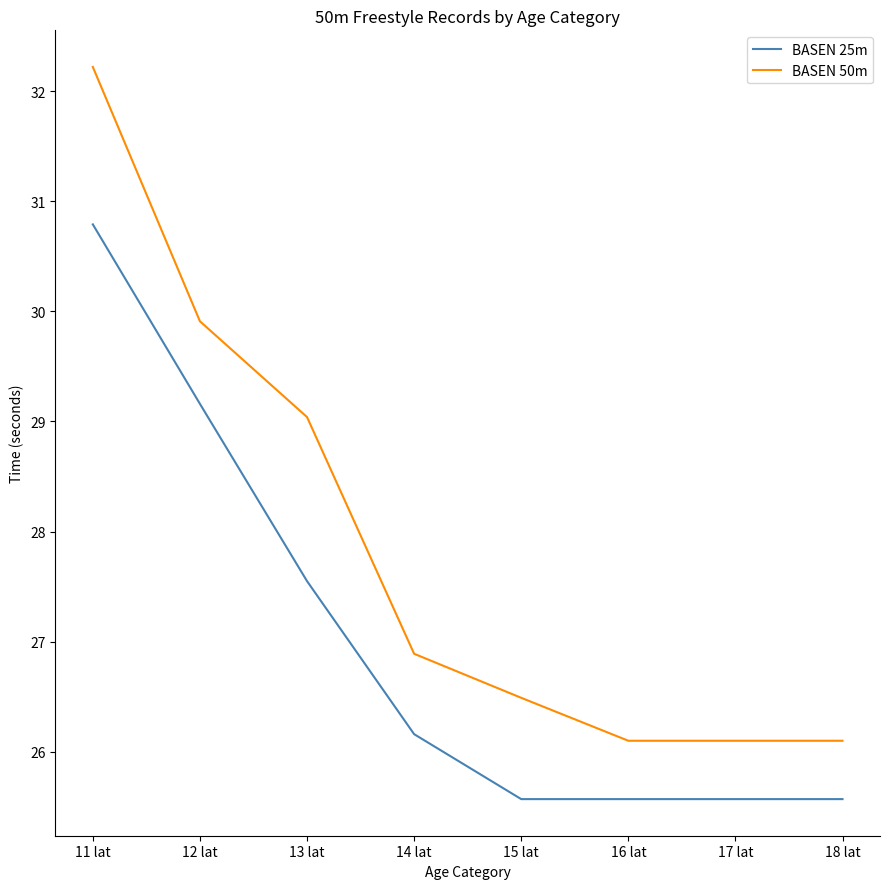

Reading right to left, list all the values displayed in this chart.

BASEN 25m: 25.6	25.6	25.6	25.6	26.2	27.6	29.2	30.8
BASEN 50m: 26.1	26.1	26.1	26.5	26.9	29.0	29.9	32.2